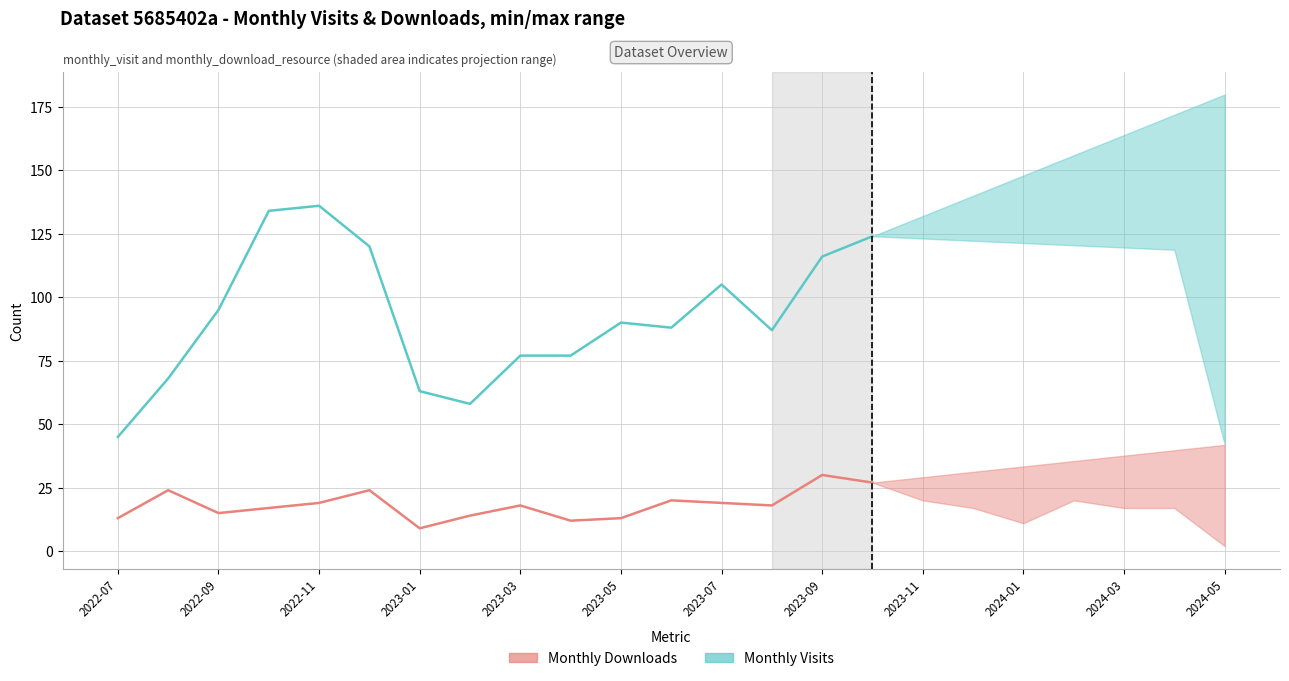

What are all the series names shown in the legend?

Monthly Visits, Monthly Downloads